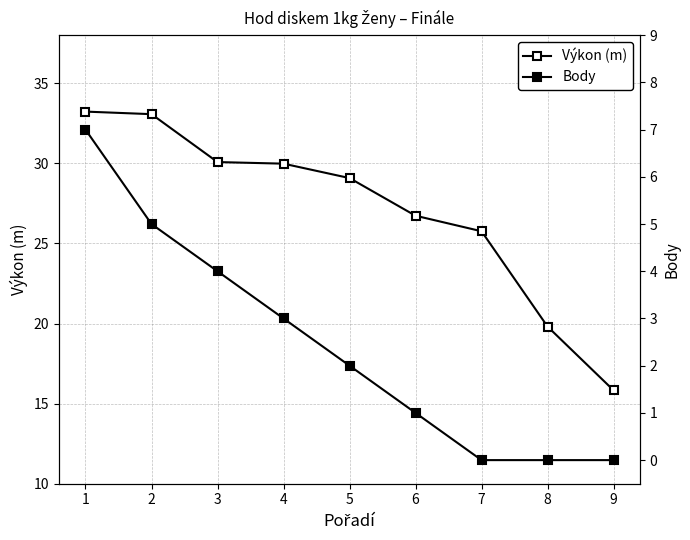

Which series has the widest spread of values?

Výkon (m)